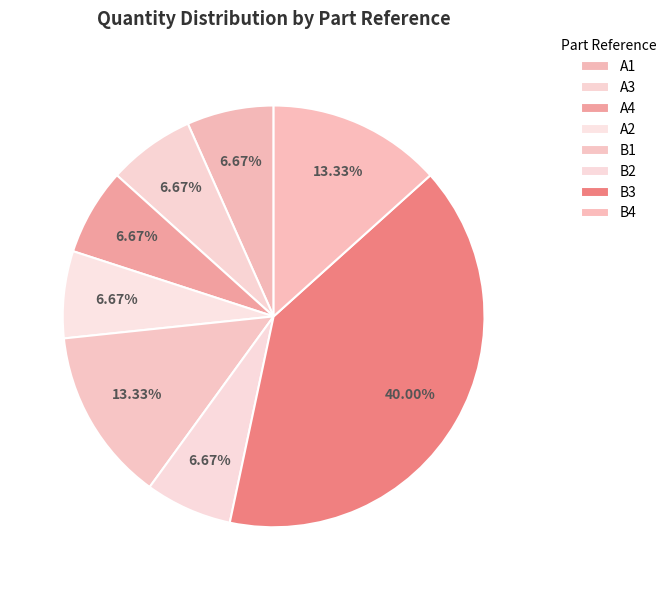

The A2 slice represents 7% of the pie. True or false?

True